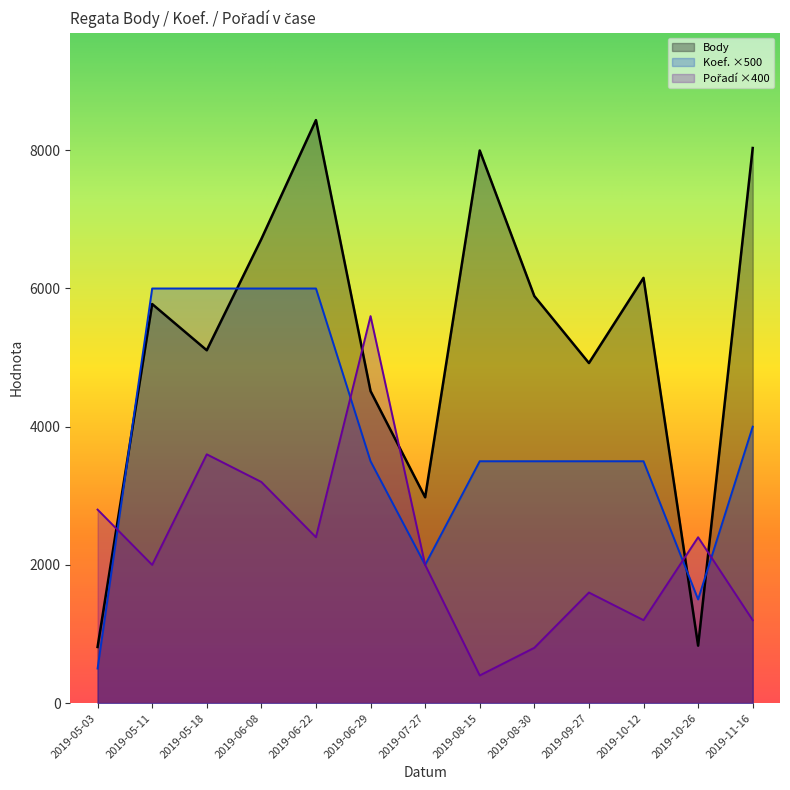

How many series are shown in this chart?

3